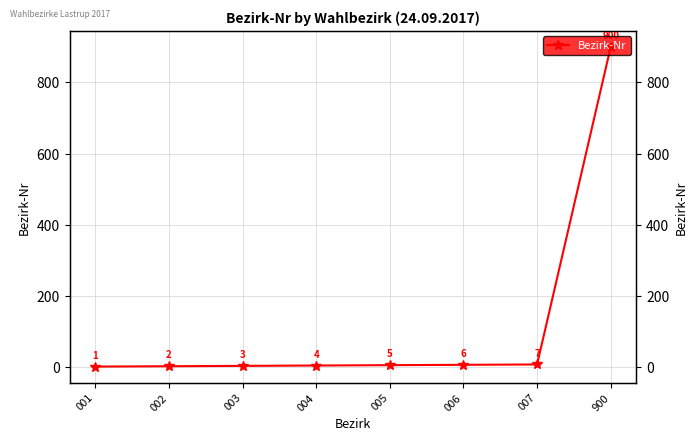

List the labels in order of value, smallest first.

001, 002, 003, 004, 005, 006, 007, 900